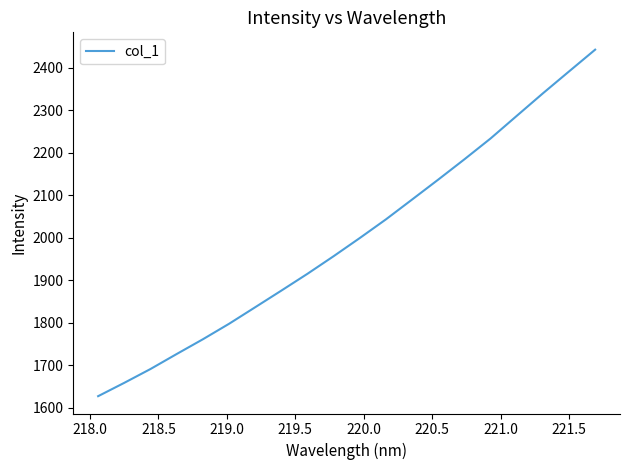

True or false: there are more than 2 points higher than both neighbors.

False